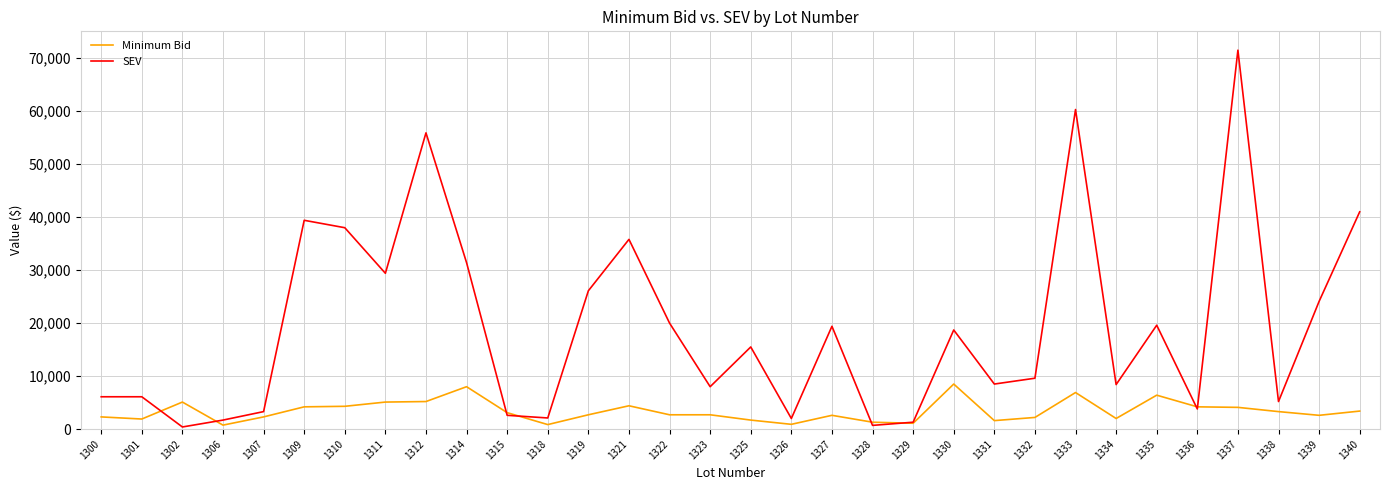

Which series has the largest total across all categories?

SEV